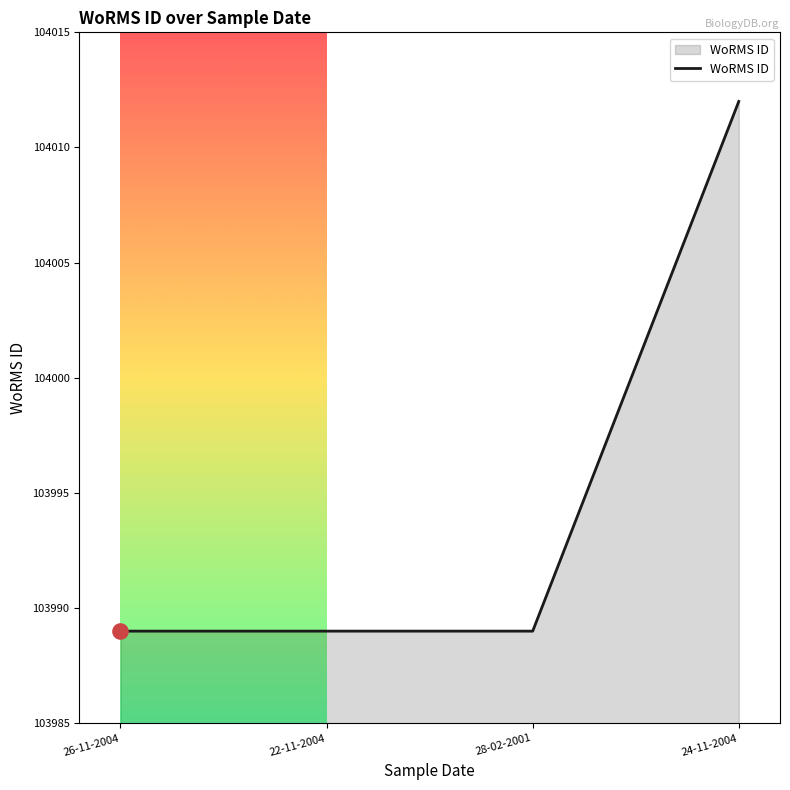

What is the change in value from 28-02-2001 to 24-11-2004?

+23